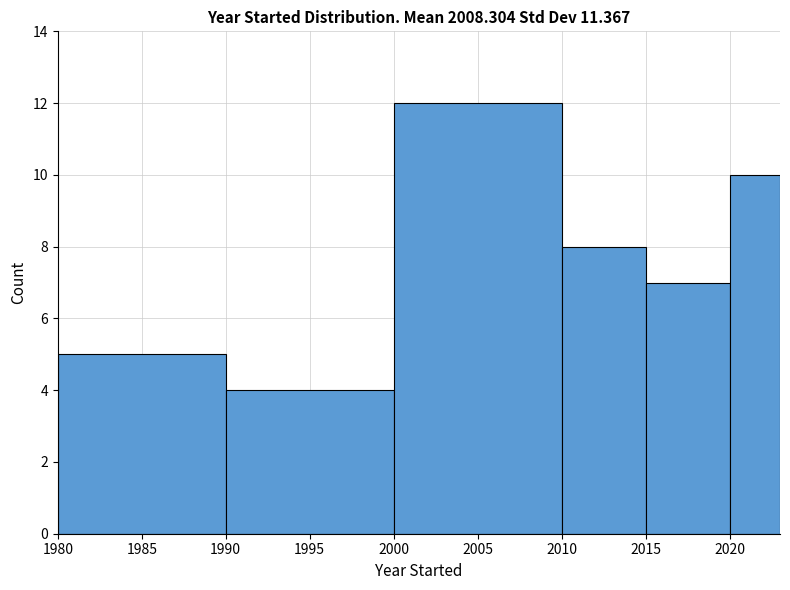

How tall is the bar that spans 2015 to 2020 on the x-axis? The values are not printed on the chart, so give them approximately, as read against the axis.

7